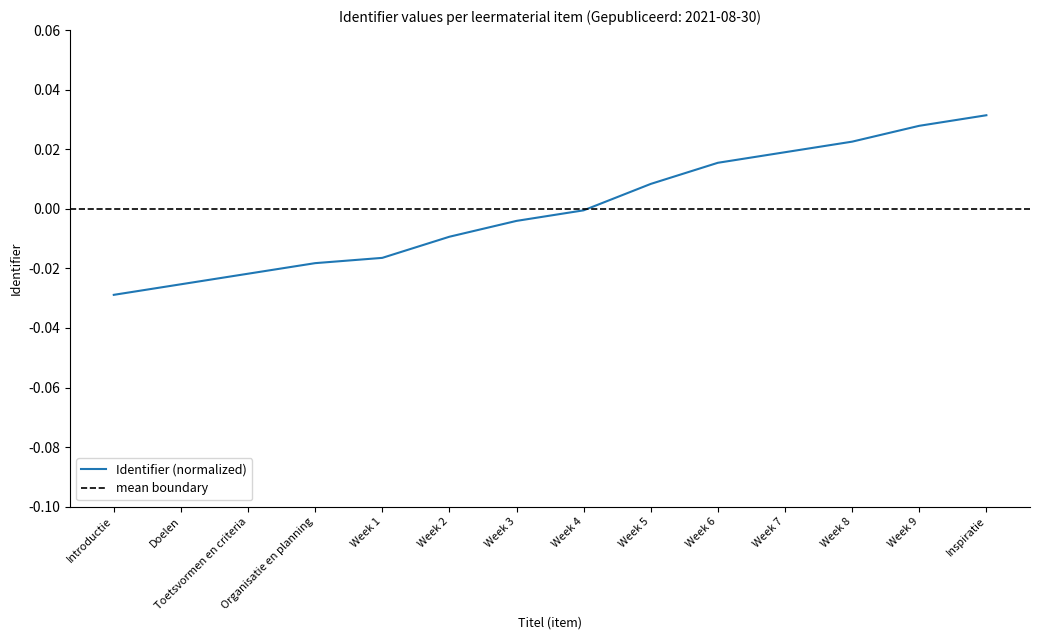

True or false: Identifier (normalized) has a value of -0.0 at Week 4.

True